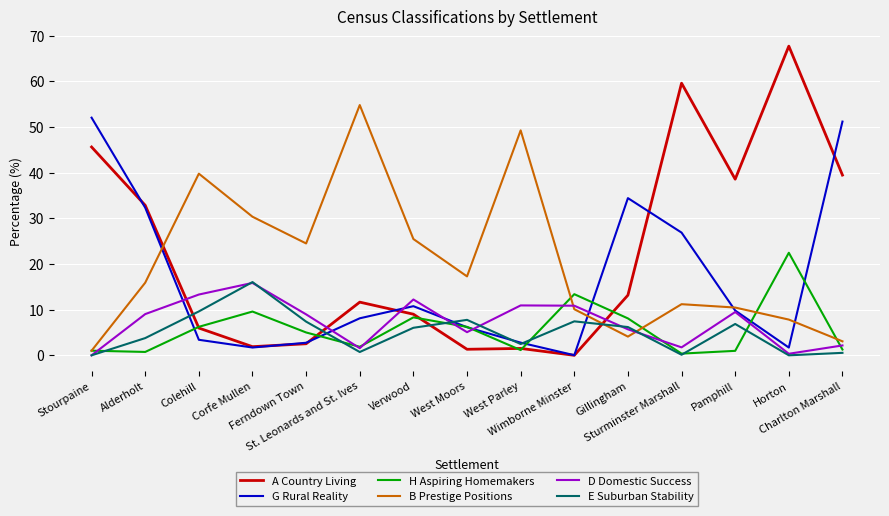

What is the difference between the highest and lowest values at Ferndown Town?

22.0